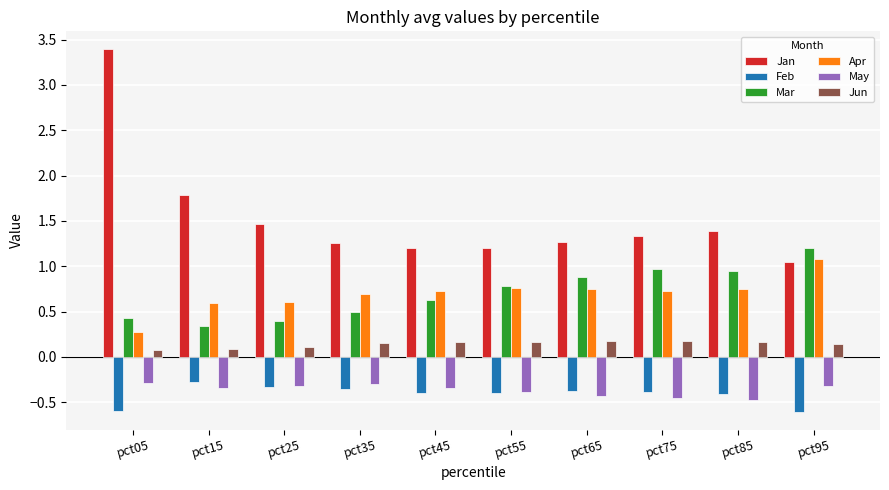

What is the sum of all May values?

-3.7